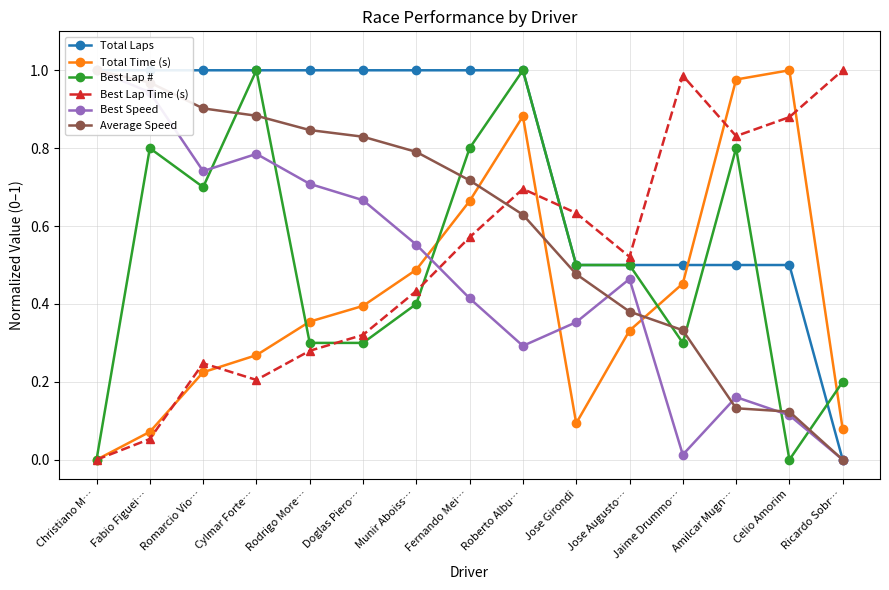

Which series has the largest total across all categories?

Total Laps